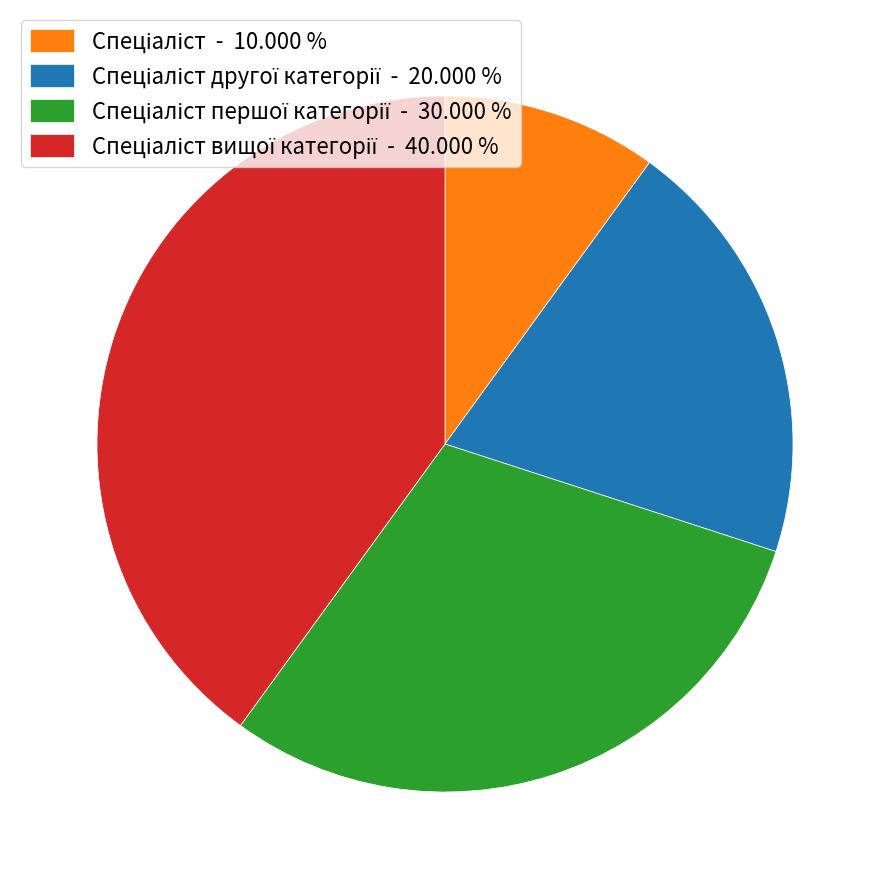

Does any single category account for the majority?

No